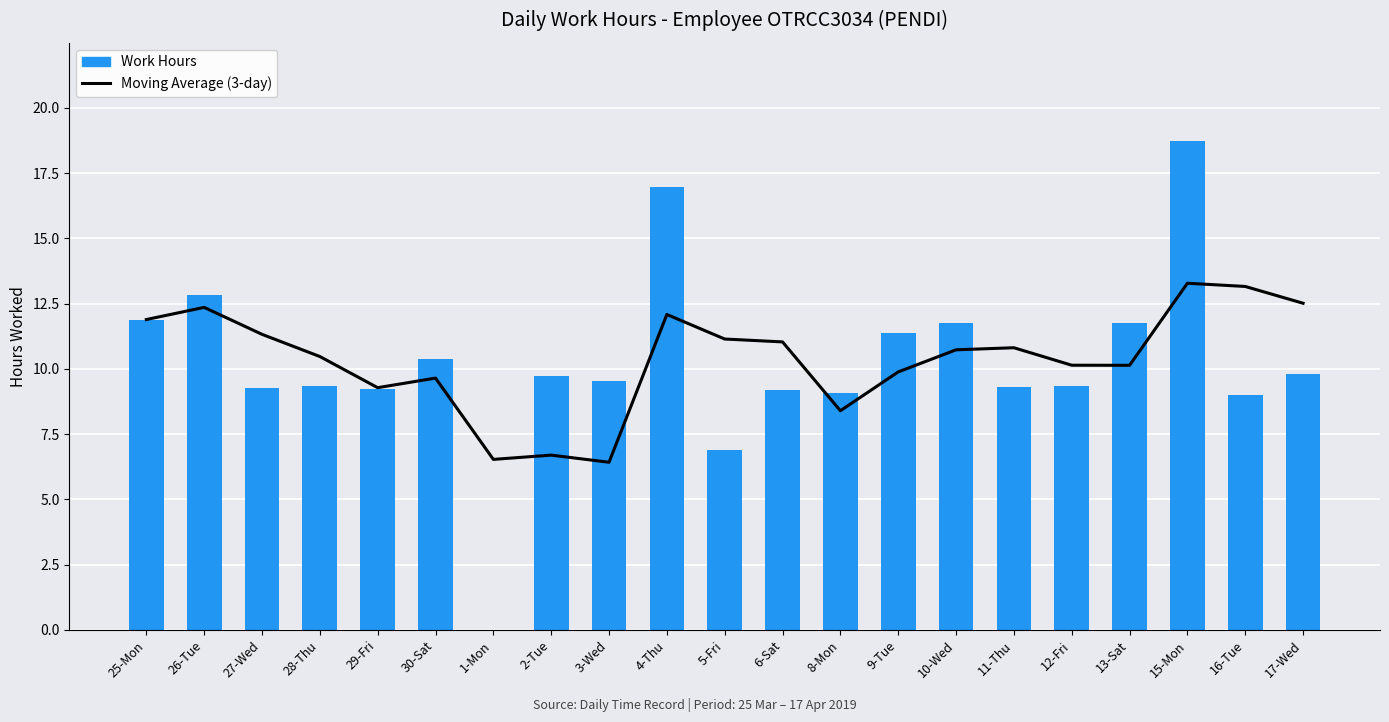

How many values in the Work Hours series exceed 9?

18